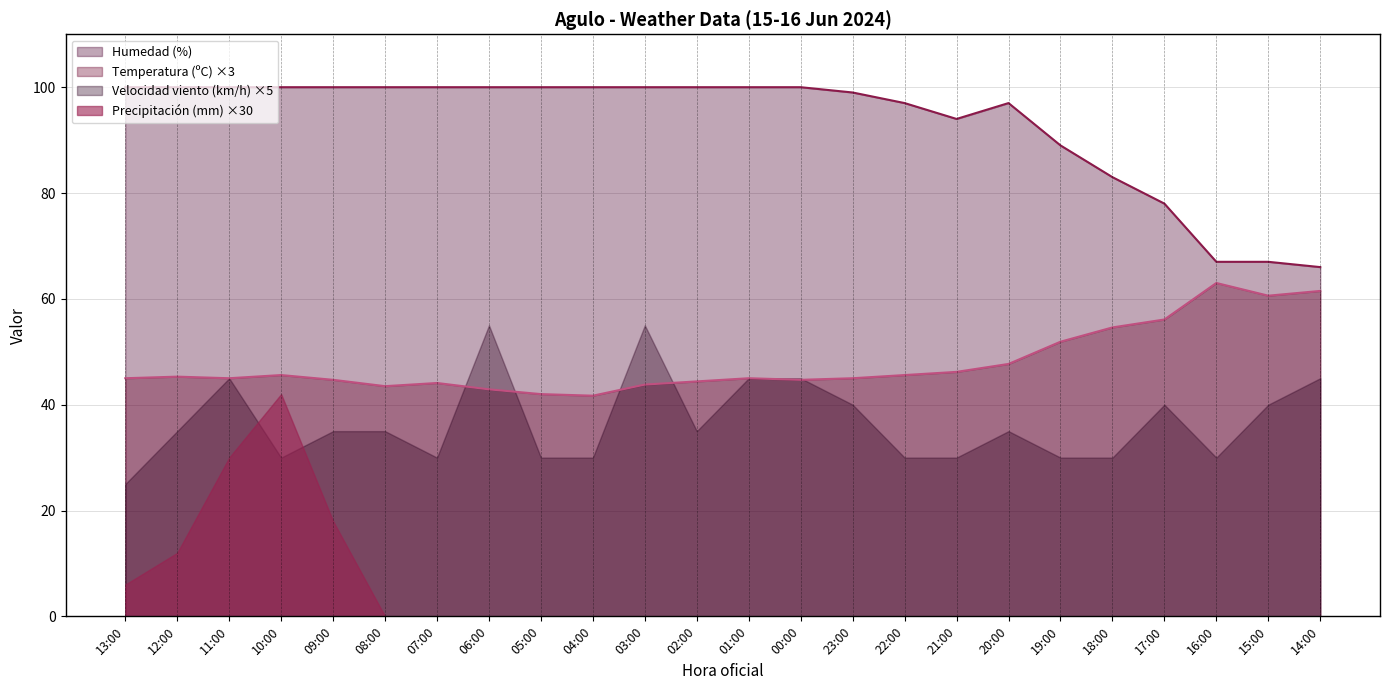

What is the total value across all series at 13:00?

176.0